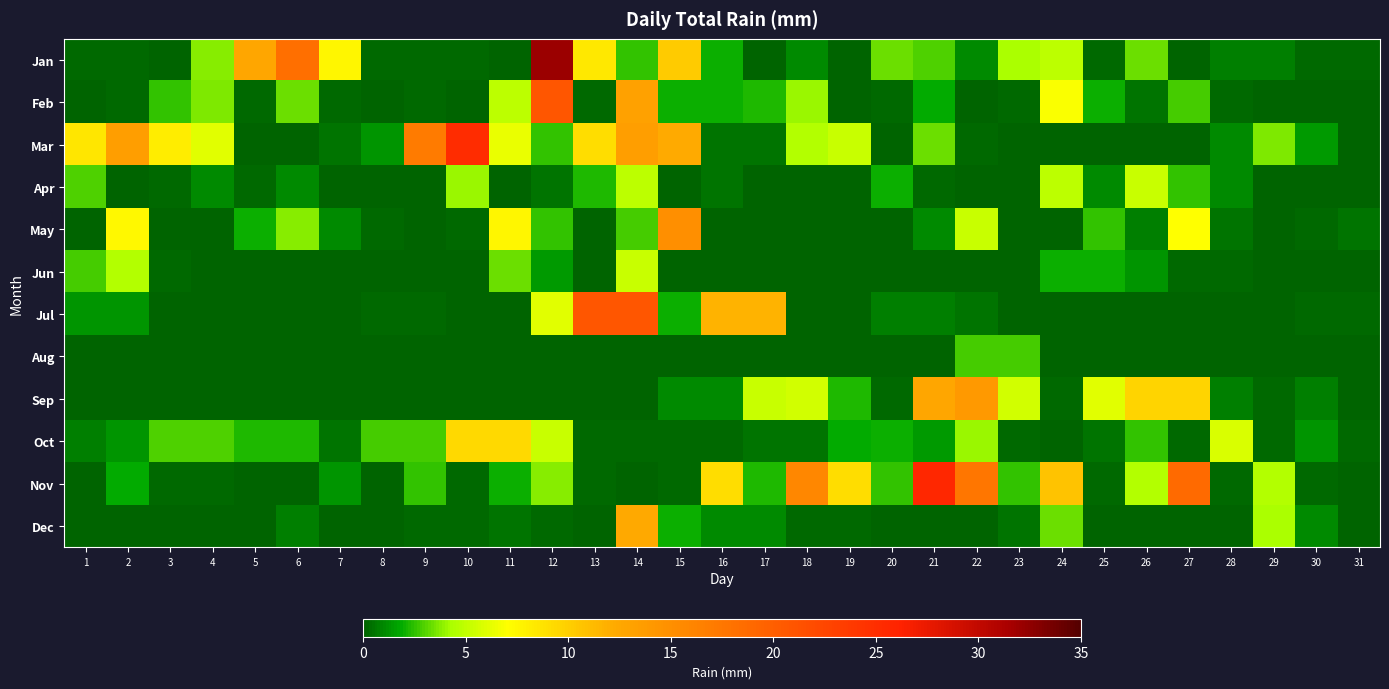

Reading right to left, extract all data points from this chart.

Jan: 31=0.2	30=0.2	29=0.8	28=0.8	27=0.0	26=3.3	25=0.2	24=4.8	23=4.3	22=1.0	21=3.0	20=3.3	19=0.0	18=1.0	17=0.0	16=2.0	15=10.2	14=2.5	13=8.4	12=32.0	11=0.0	10=0.2	9=0.2	8=0.2	7=7.6	6=18.3	5=12.7	4=3.8	3=0.0	2=0.2	1=0.2
Feb: 31=0.0	30=0.0	29=0.0	28=0.2	27=2.8	26=0.5	25=2.0	24=6.9	23=0.2	22=0.0	21=1.8	20=0.2	19=0.0	18=4.1	17=2.3	16=2.0	15=2.0	14=13.2	13=0.2	12=20.8	11=4.8	10=0.0	9=0.2	8=0.0	7=0.2	6=3.3	5=0.2	4=3.6	3=2.5	2=0.2	1=0.0
Mar: 31=0.0	30=1.5	29=3.6	28=1.0	27=0.0	26=0.0	25=0.0	24=0.0	23=0.0	22=0.2	21=3.3	20=0.0	19=5.3	18=4.6	17=0.5	16=0.5	15=12.2	14=13.5	13=9.1	12=2.5	11=6.3	10=25.1	9=17.0	8=1.3	7=0.5	6=0.0	5=0.0	4=6.1	3=8.1	2=13.5	1=8.6
Apr: 31=0.0	30=0.0	29=0.0	28=1.0	27=2.5	26=5.3	25=1.0	24=4.8	23=0.0	22=0.0	21=0.2	20=2.0	19=0.0	18=0.0	17=0.0	16=0.5	15=0.0	14=4.8	13=2.3	12=0.5	11=0.0	10=4.1	9=0.0	8=0.0	7=0.0	6=1.0	5=0.2	4=1.0	3=0.2	2=0.0	1=3.0
May: 31=0.5	30=0.2	29=0.0	28=0.5	27=7.1	26=0.8	25=2.5	24=0.0	23=0.0	22=5.3	21=1.0	20=0.0	19=0.0	18=0.0	17=0.0	16=0.0	15=15.0	14=2.8	13=0.0	12=2.5	11=7.6	10=0.2	9=0.0	8=0.2	7=1.0	6=3.8	5=2.0	4=0.0	3=0.0	2=7.4	1=0.0
Jun: 31=0.0	30=0.0	29=0.0	28=0.2	27=0.2	26=1.3	25=2.0	24=2.0	23=0.0	22=0.0	21=0.0	20=0.0	19=0.0	18=0.0	17=0.0	16=0.0	15=0.0	14=5.3	13=0.0	12=1.5	11=3.3	10=0.0	9=0.0	8=0.0	7=0.0	6=0.0	5=0.0	4=0.0	3=0.2	2=4.6	1=2.8
Jul: 31=0.2	30=0.2	29=0.0	28=0.0	27=0.0	26=0.0	25=0.0	24=0.0	23=0.0	22=0.5	21=0.8	20=0.8	19=0.0	18=0.0	17=11.7	16=11.7	15=2.0	14=20.8	13=20.8	12=6.1	11=0.0	10=0.0	9=0.2	8=0.2	7=0.0	6=0.0	5=0.0	4=0.0	3=0.0	2=1.3	1=1.3
Aug: 31=0.0	30=0.0	29=0.0	28=0.0	27=0.0	26=0.0	25=0.0	24=0.0	23=2.8	22=2.8	21=0.0	20=0.0	19=0.0	18=0.0	17=0.0	16=0.0	15=0.0	14=0.0	13=0.0	12=0.0	11=0.0	10=0.0	9=0.0	8=0.0	7=0.0	6=0.0	5=0.0	4=0.0	3=0.0	2=0.0	1=0.0
Sep: 31=0.0	30=0.8	29=0.2	28=0.8	27=9.7	26=9.7	25=6.1	24=0.2	23=5.6	22=14.0	21=12.7	20=0.2	19=2.3	18=5.6	17=5.3	16=1.0	15=1.0	14=0.0	13=0.0	12=0.0	11=0.0	10=0.0	9=0.0	8=0.0	7=0.0	6=0.0	5=0.0	4=0.0	3=0.0	2=0.0	1=0.0
Oct: 31=0.2	30=1.3	29=0.2	28=5.8	27=0.2	26=2.5	25=0.5	24=0.0	23=0.2	22=4.1	21=1.5	20=2.0	19=1.8	18=0.5	17=0.5	16=0.2	15=0.2	14=0.2	13=0.2	12=5.3	11=9.4	10=9.4	9=2.8	8=2.8	7=0.5	6=2.3	5=2.3	4=3.0	3=3.0	2=1.3	1=0.8
Nov: 31=0.0	30=0.2	29=4.6	28=0.2	27=18.8	26=4.6	25=0.2	24=10.7	23=2.5	22=17.5	21=25.6	20=2.5	19=9.1	18=15.8	17=2.3	16=9.1	15=0.2	14=0.0	13=0.2	12=3.8	11=2.0	10=0.2	9=2.5	8=0.0	7=1.3	6=0.0	5=0.0	4=0.2	3=0.2	2=1.8	1=0.0
Dec: 31=0.0	30=1.0	29=4.3	28=0.0	27=0.0	26=0.0	25=0.0	24=3.3	23=0.5	22=0.0	21=0.0	20=0.0	19=0.2	18=0.2	17=1.0	16=1.0	15=2.0	14=12.4	13=0.0	12=0.2	11=0.5	10=0.2	9=0.2	8=0.0	7=0.0	6=0.8	5=0.0	4=0.0	3=0.0	2=0.0	1=0.0